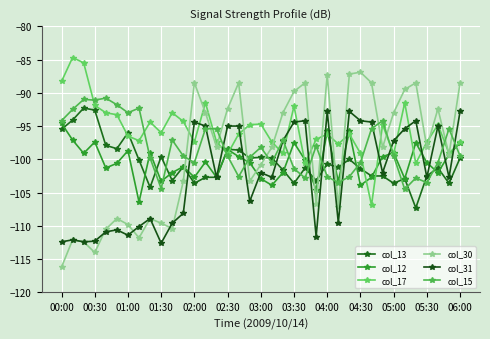

At which category is the sum across all series the highest?

26